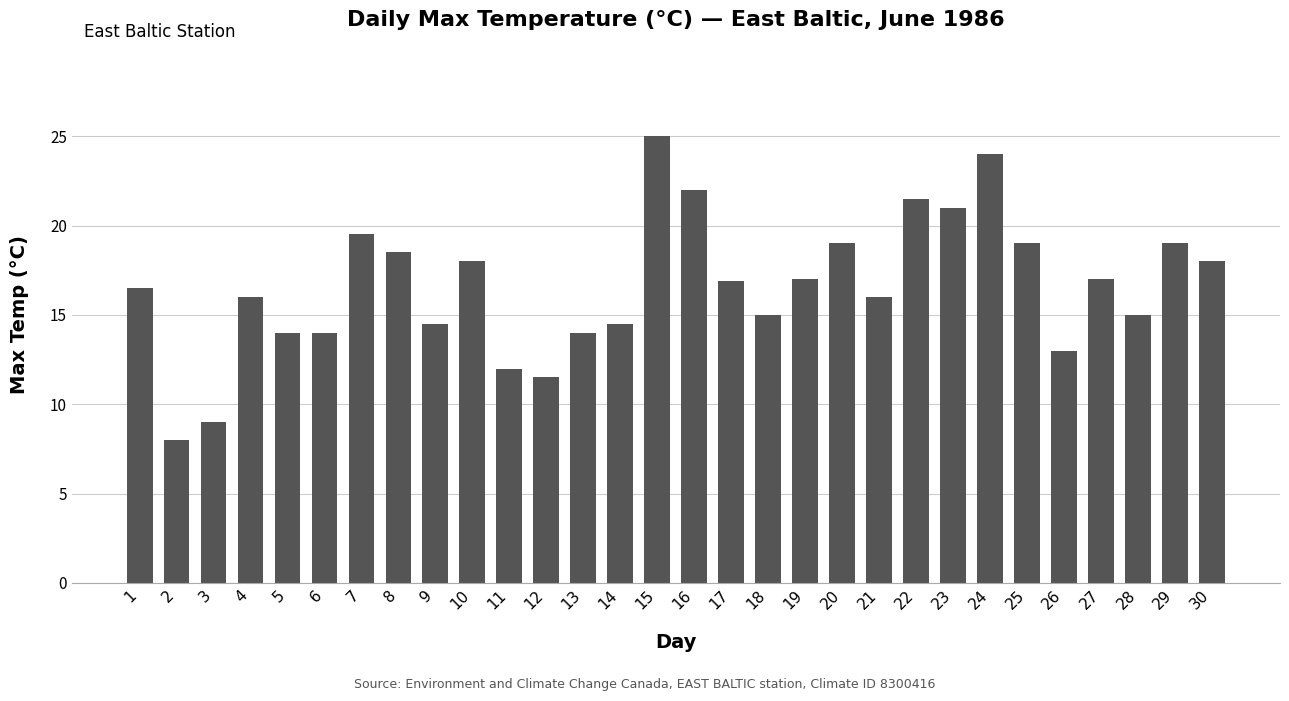

The value at 24 is 11.4. True or false?

False